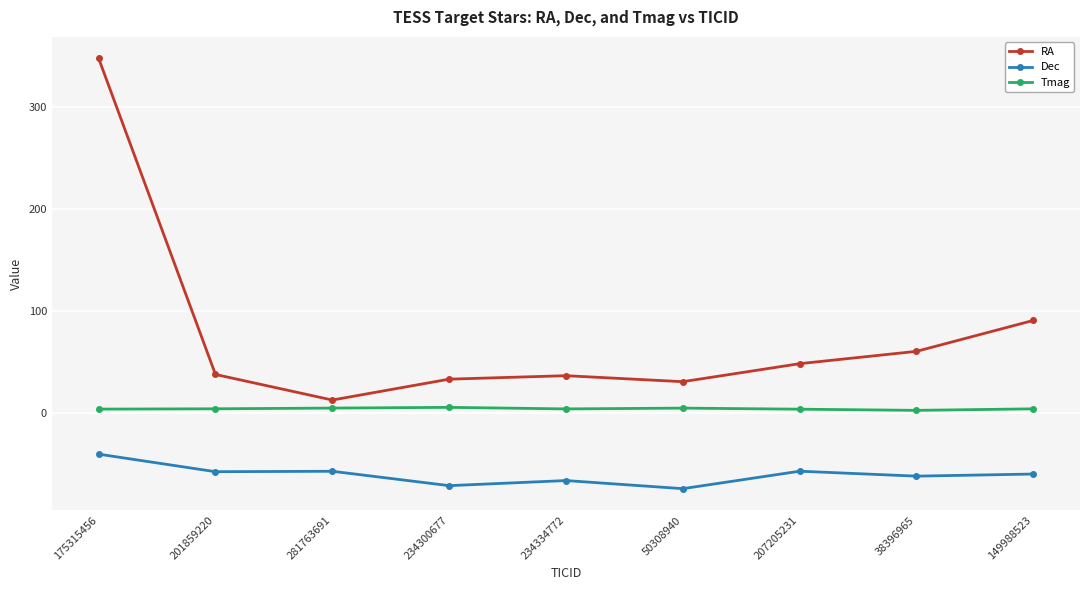

At how many categories does at least one series exceed 224?

1